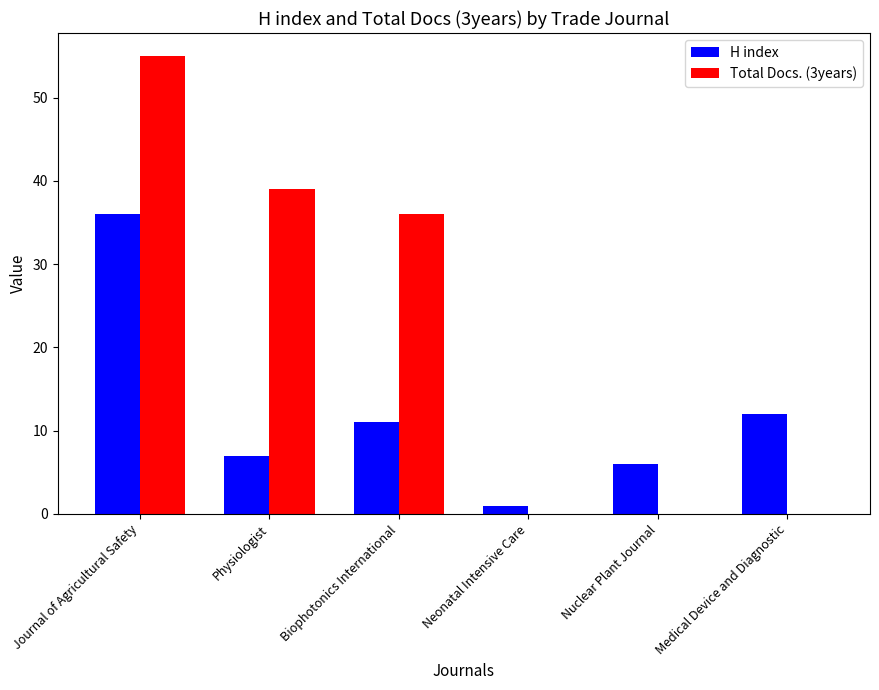

At which category is the sum across all series the highest?

Journal of Agricultural Safety